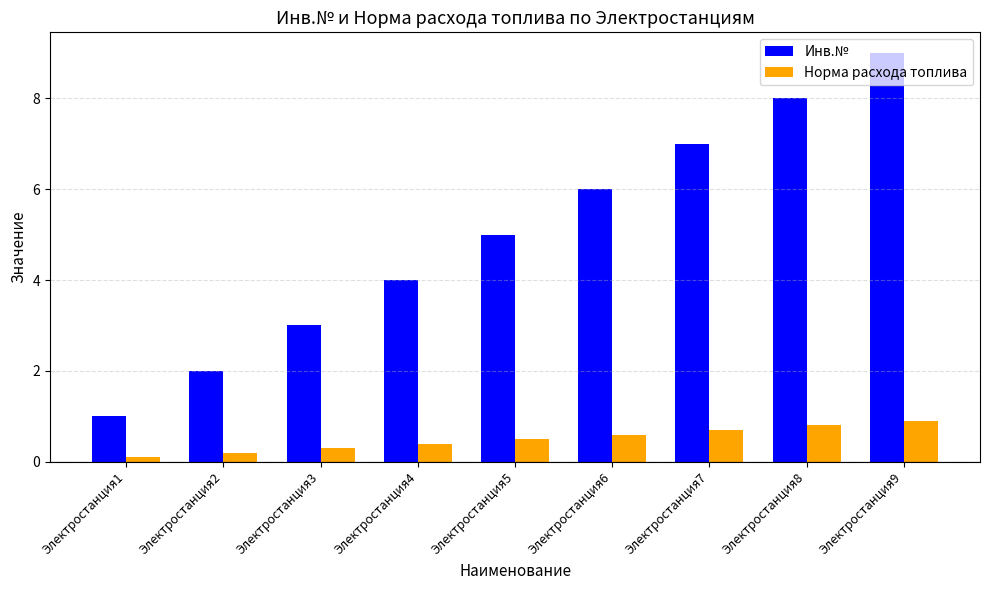

How many groups of bars are there?

9